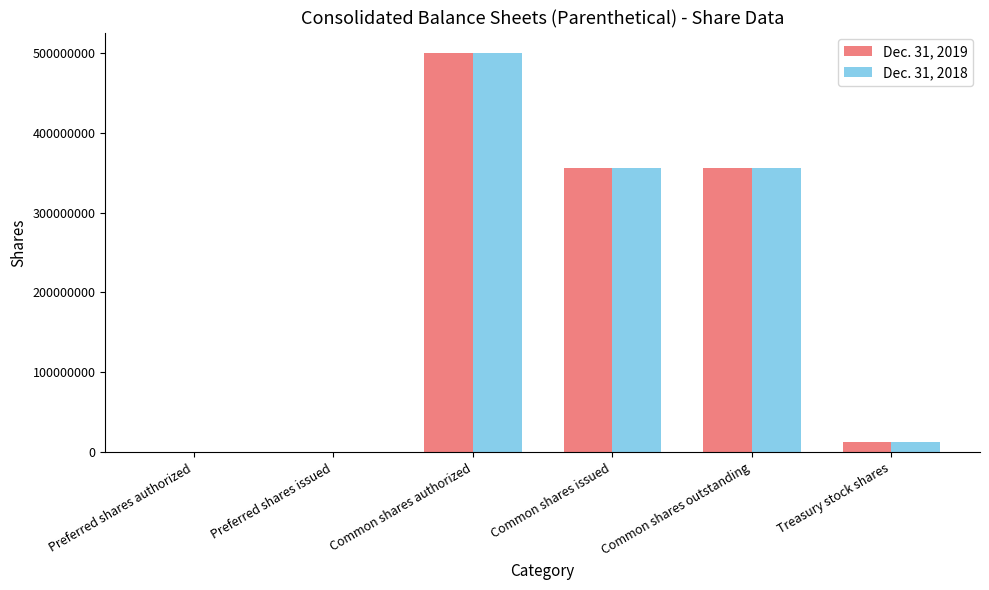

Which series changed the most between Common shares outstanding and Treasury stock shares?

Dec. 31, 2019